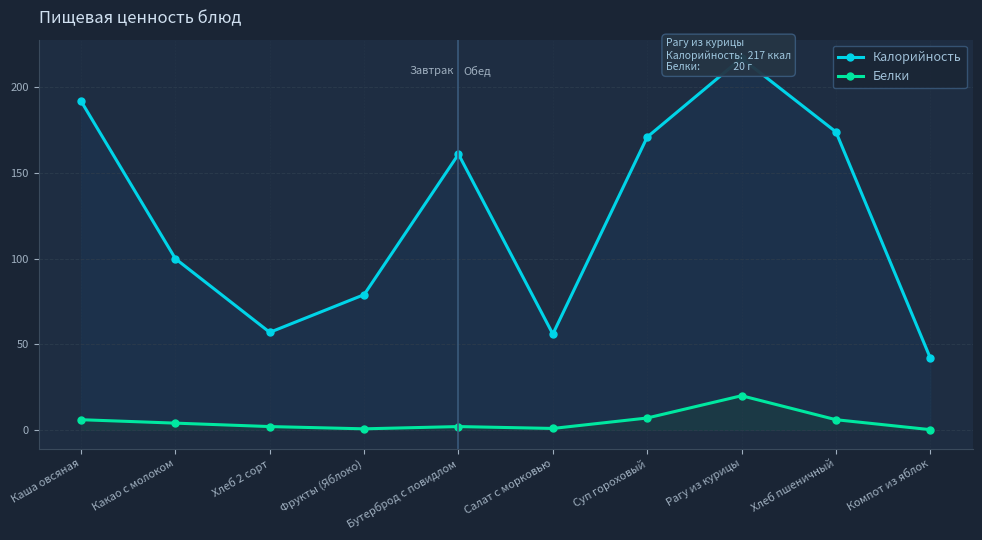

The Калорийность series shows 19.0 at Фрукты (Яблоко). True or false?

False